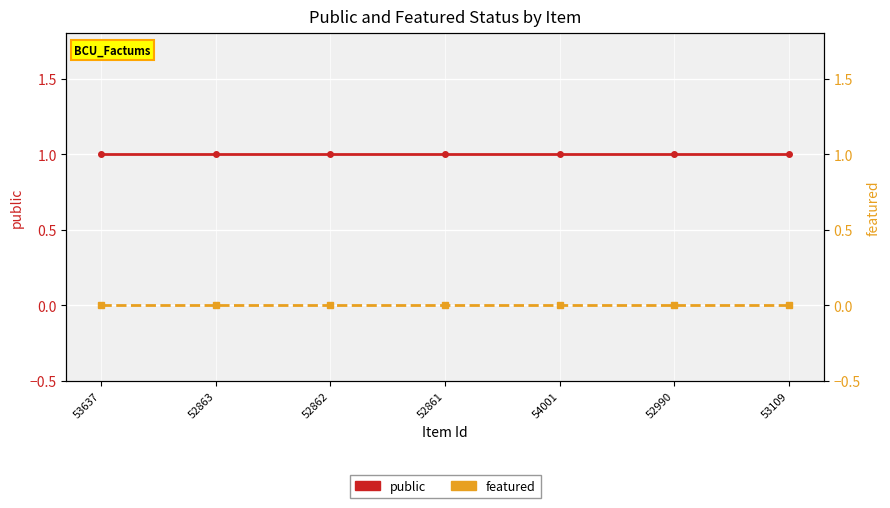

Rank the series by their average value, from highest to lowest.

public, featured